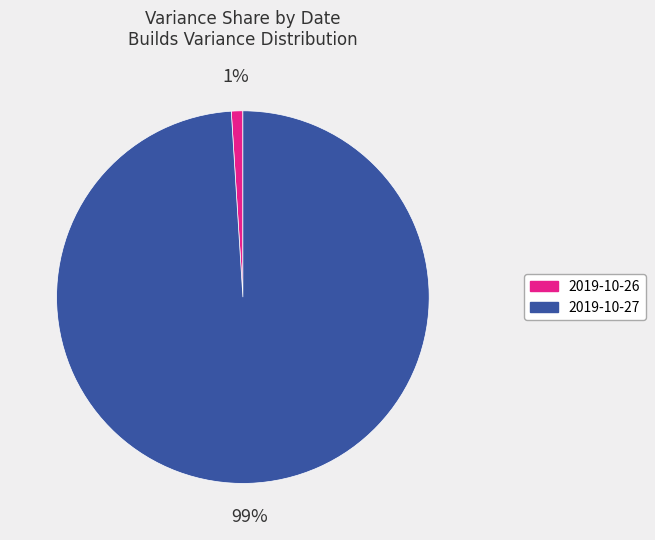

Rank the categories by value from highest to lowest.

2019-10-27, 2019-10-26